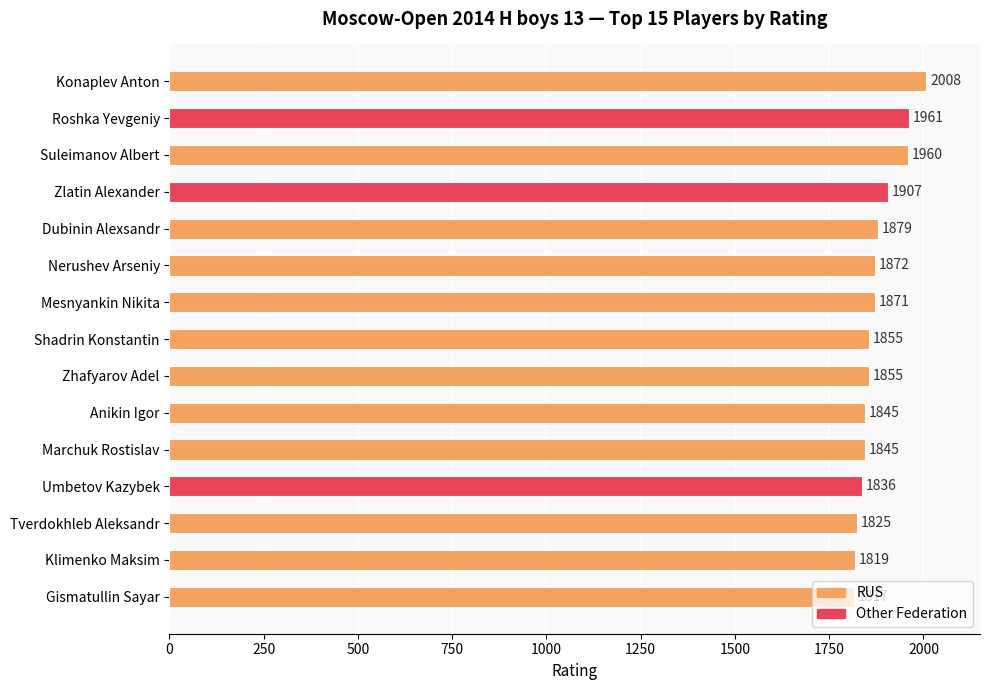

What is the greatest value displayed?

2008